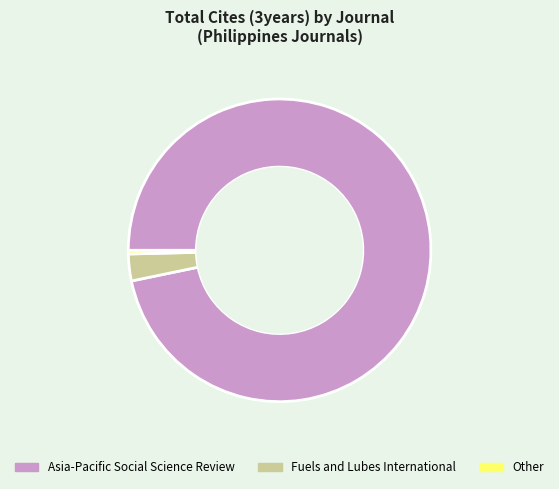

The Asia-Pacific Social Science Review slice represents 97% of the pie. True or false?

True